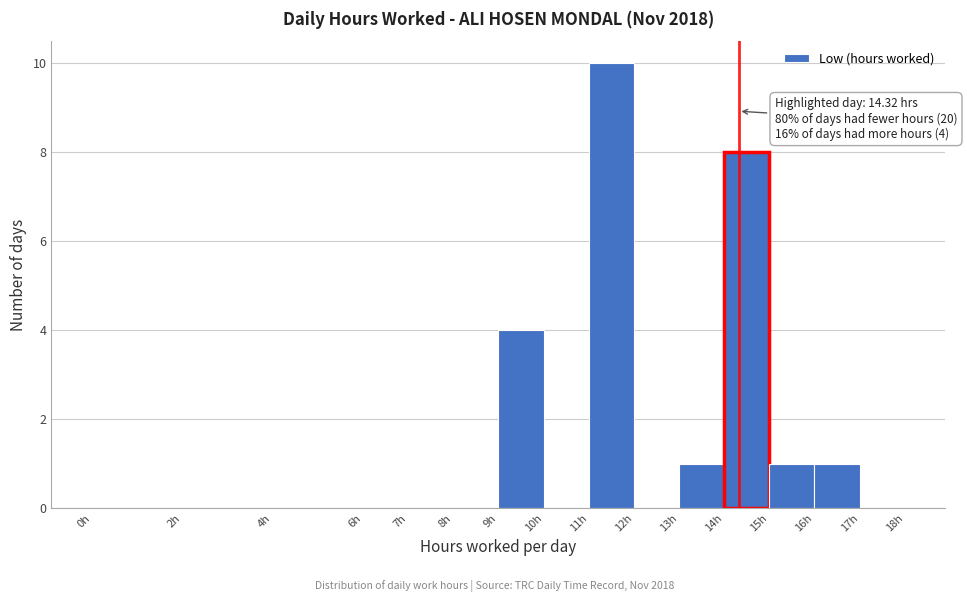

Over which range of the x-axis is the bar tallest?

11 to 12